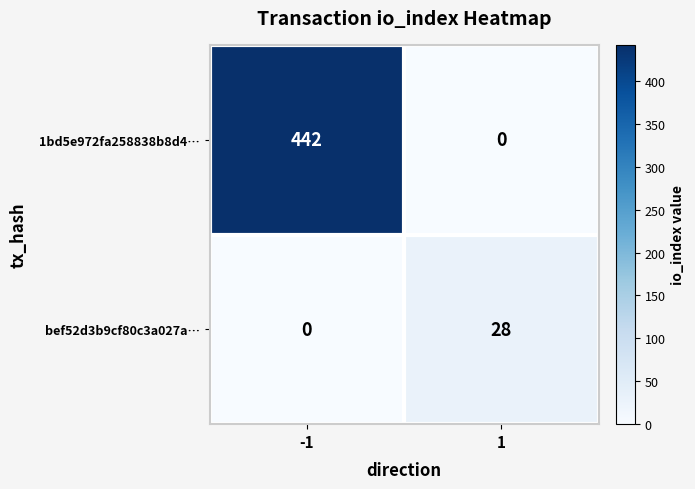

Rank the series by their average value, from highest to lowest.

1bd5e972fa258838b8d4…, bef52d3b9cf80c3a027a…